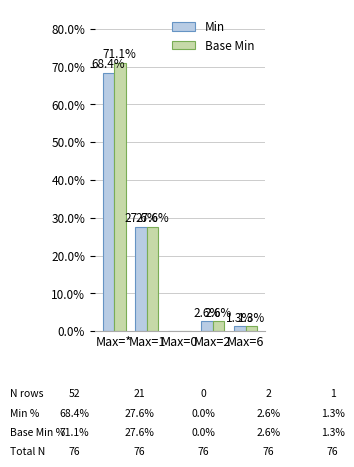

How many groups of bars are there?

5